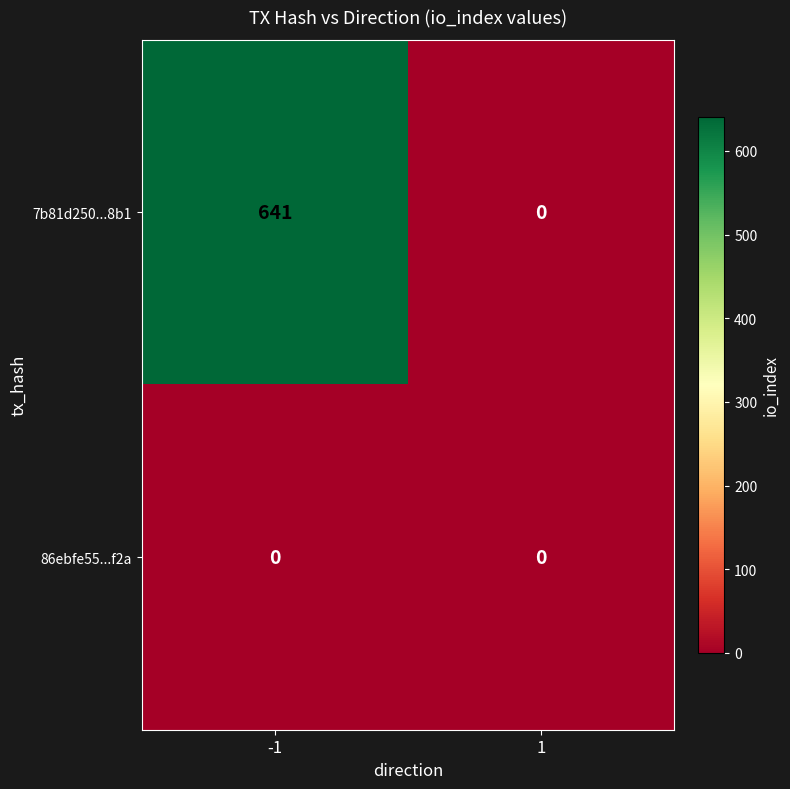

The 7b81d250...8b1 series shows -234 at 1. True or false?

False